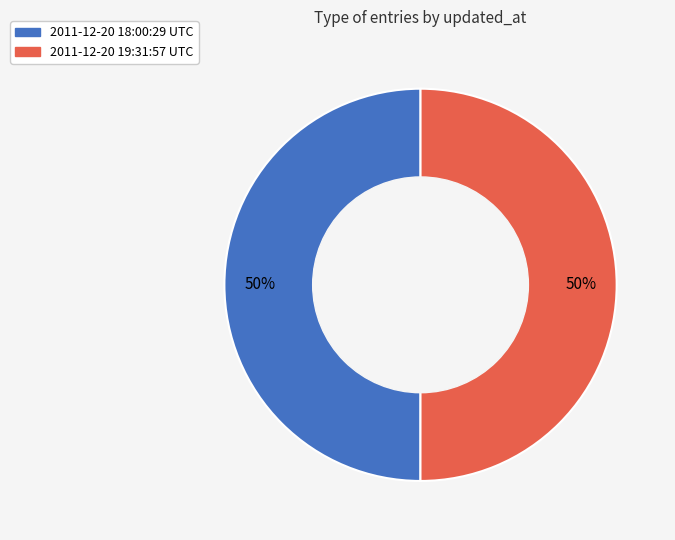

Combined, do 2011-12-20 19:31:57 UTC and 2011-12-20 18:00:29 UTC account for over 50%?

Yes